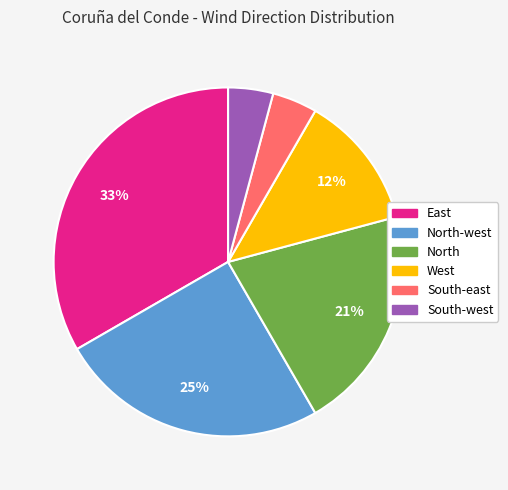

To the nearest percent, what is the average slice percentage?

17%